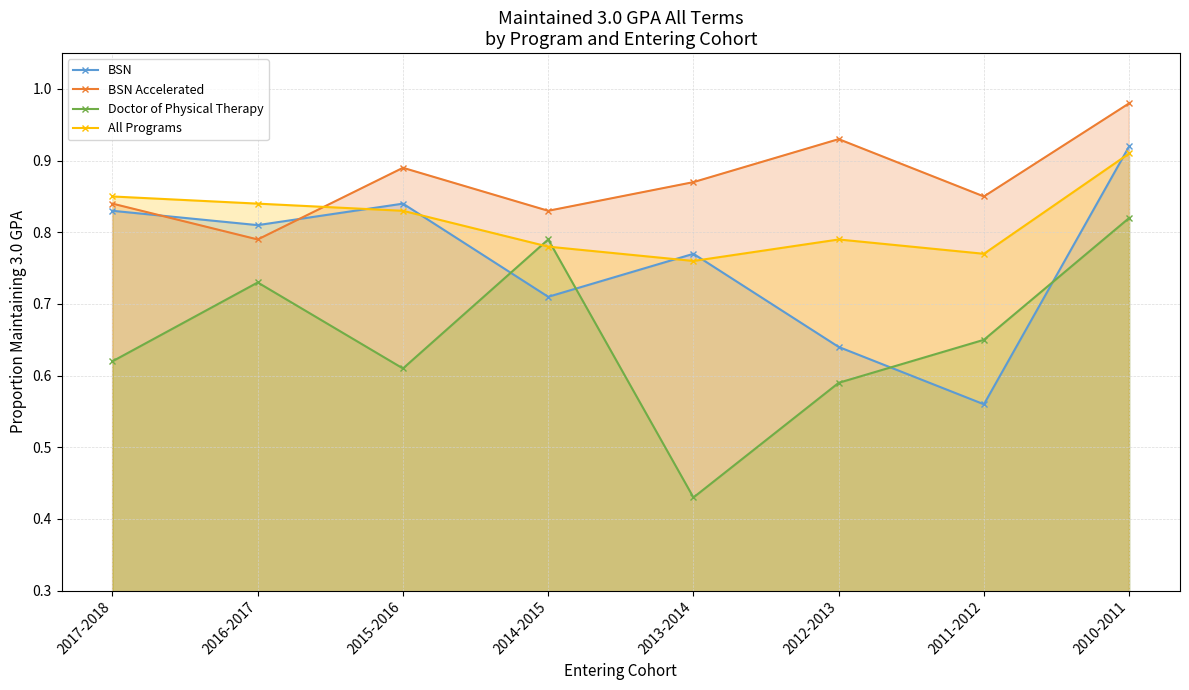

Rank the series by their maximum value, from highest to lowest.

BSN Accelerated, BSN, All Programs, Doctor of Physical Therapy